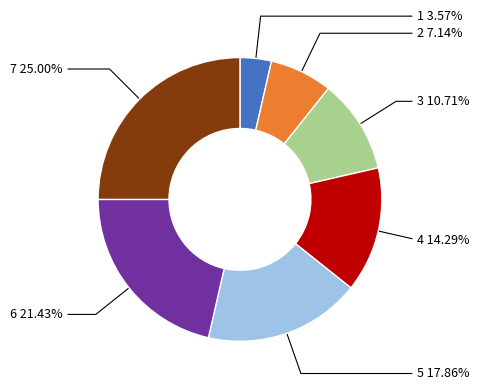

To the nearest percent, what is the combined percentage of 5 and 1?

21%